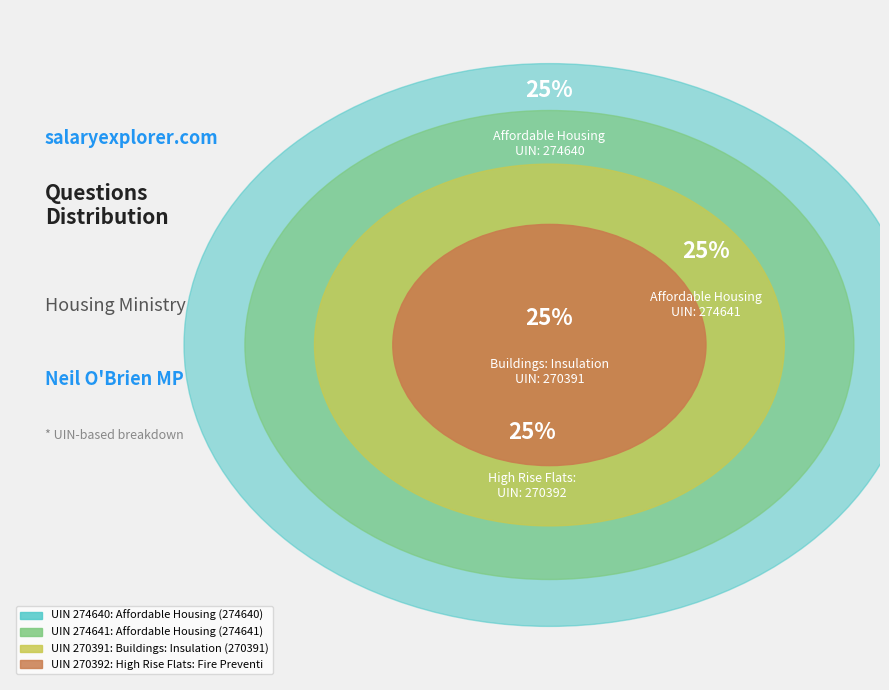

What is the ratio of the value at Affordable Housing (274640) to the value at Affordable Housing (274641)?

1.0